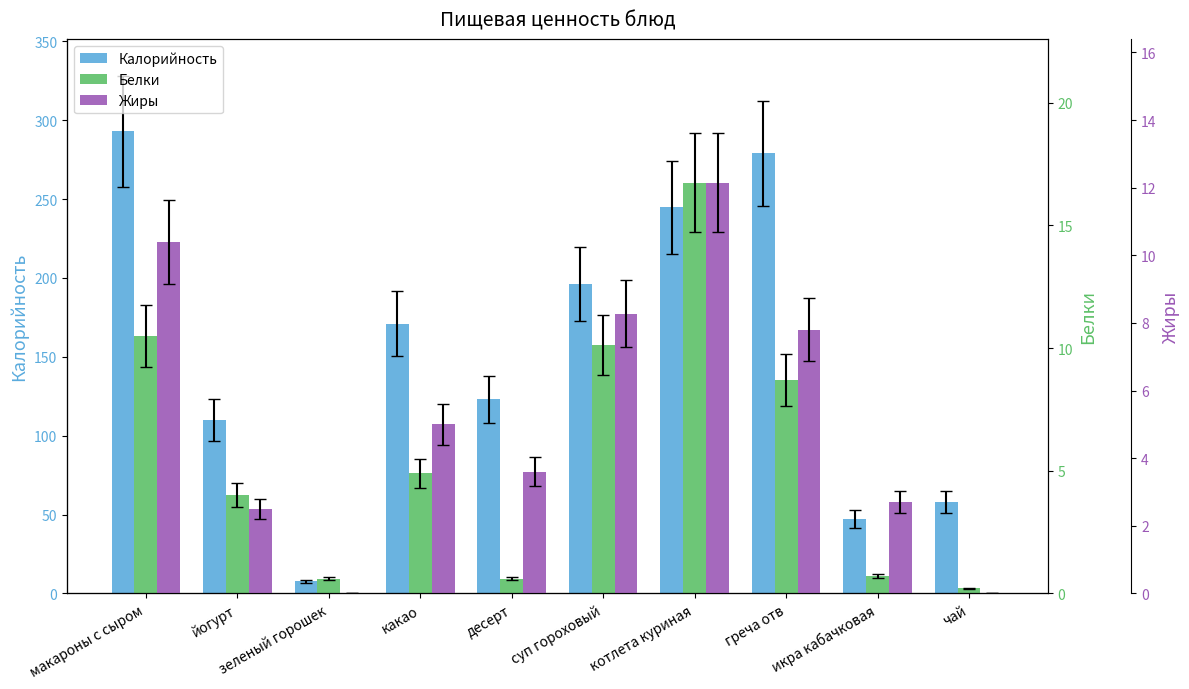

What is the difference between the maximum and minimum values in the Жиры series?

12.2